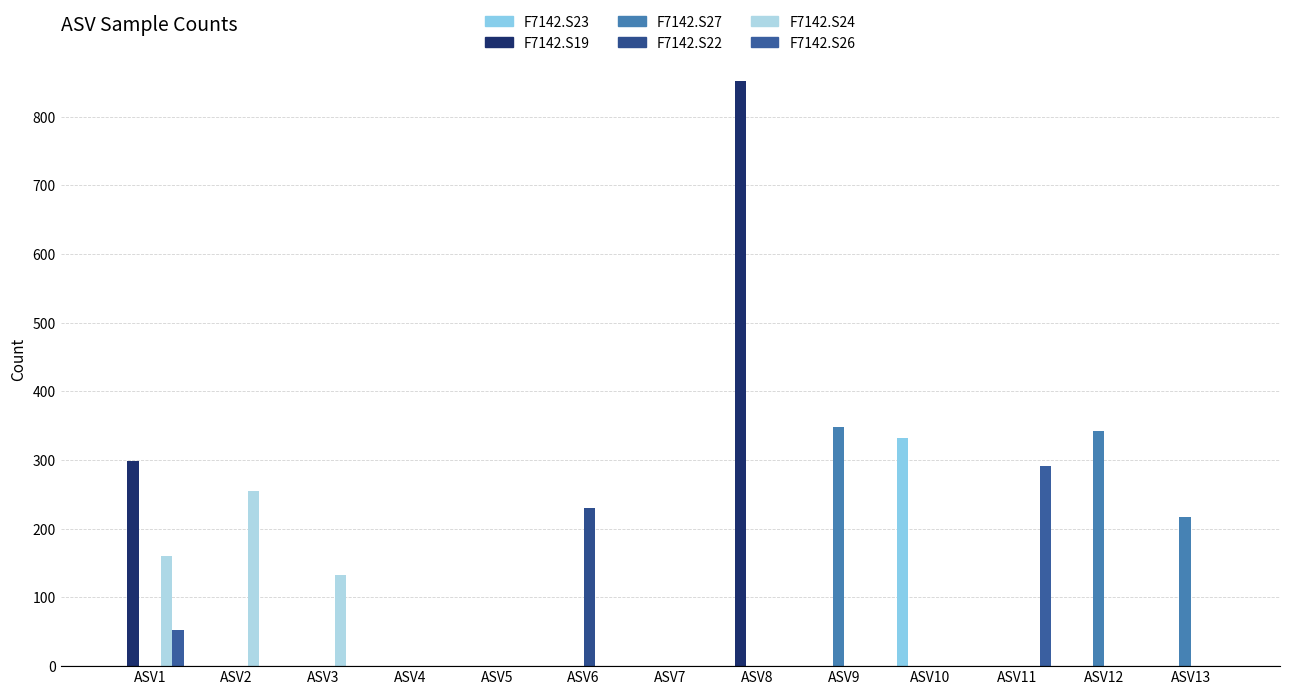

Count the number of data series in this chart.

6